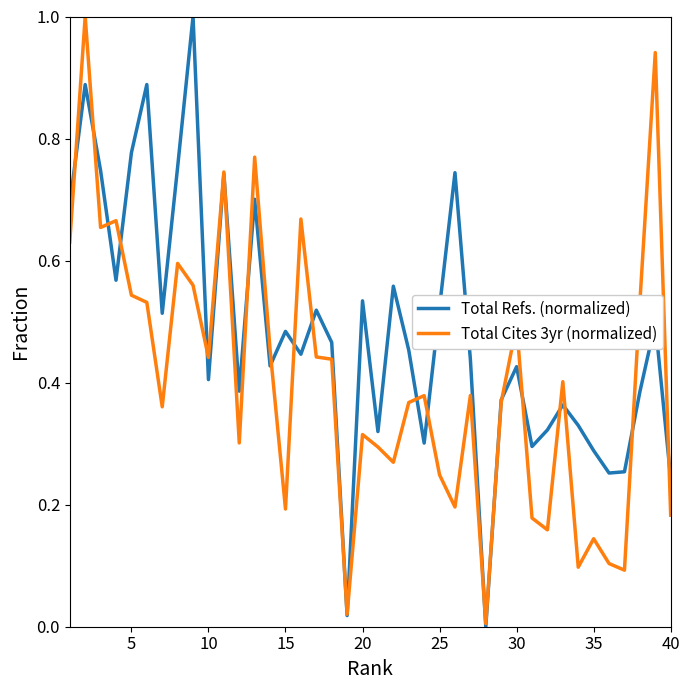

Rank the series by their average value, from lowest to highest.

Total Cites 3yr (normalized), Total Refs. (normalized)